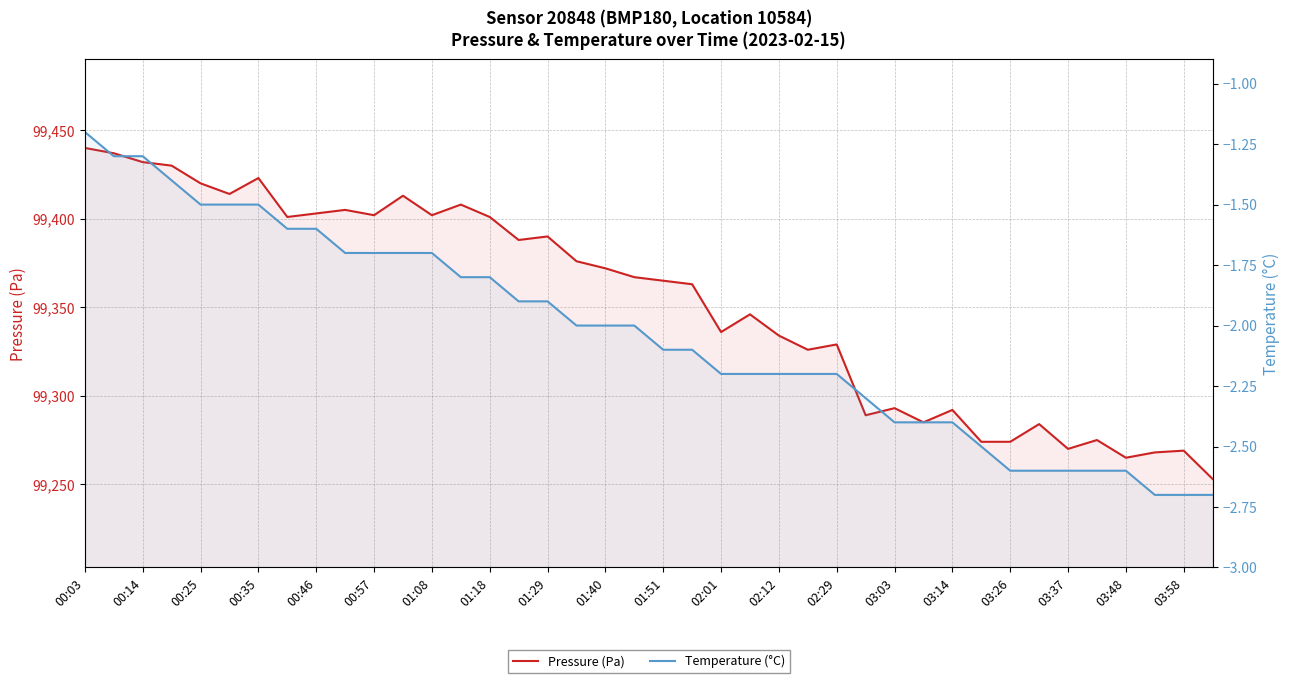

Is the value of Temperature (°C) at 28 greater than the value of Pressure (Pa) at 35?

No